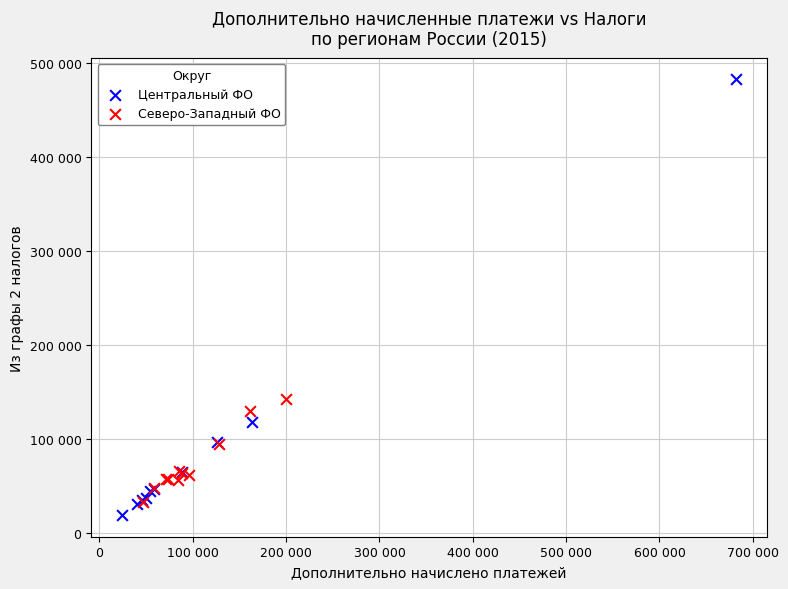

Which series has the widest spread of Y values?

Центральный ФО